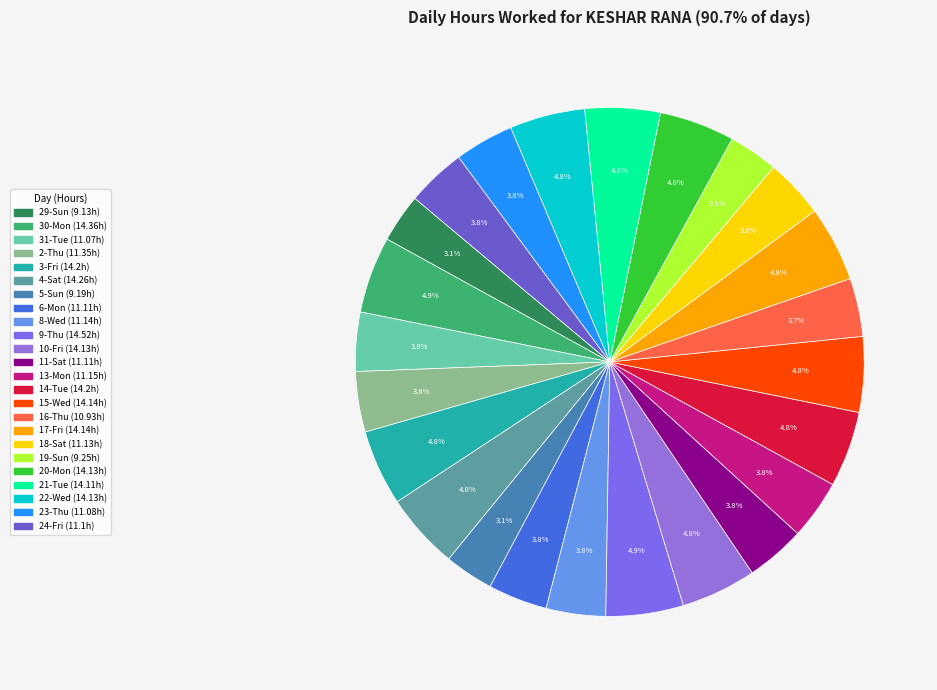

To the nearest percent, what is the difference between the largest and smallest slice percentages?

2%